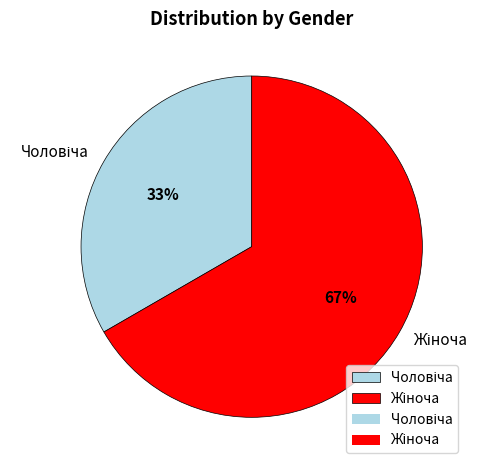

To the nearest percent, what is the average slice percentage?

50%